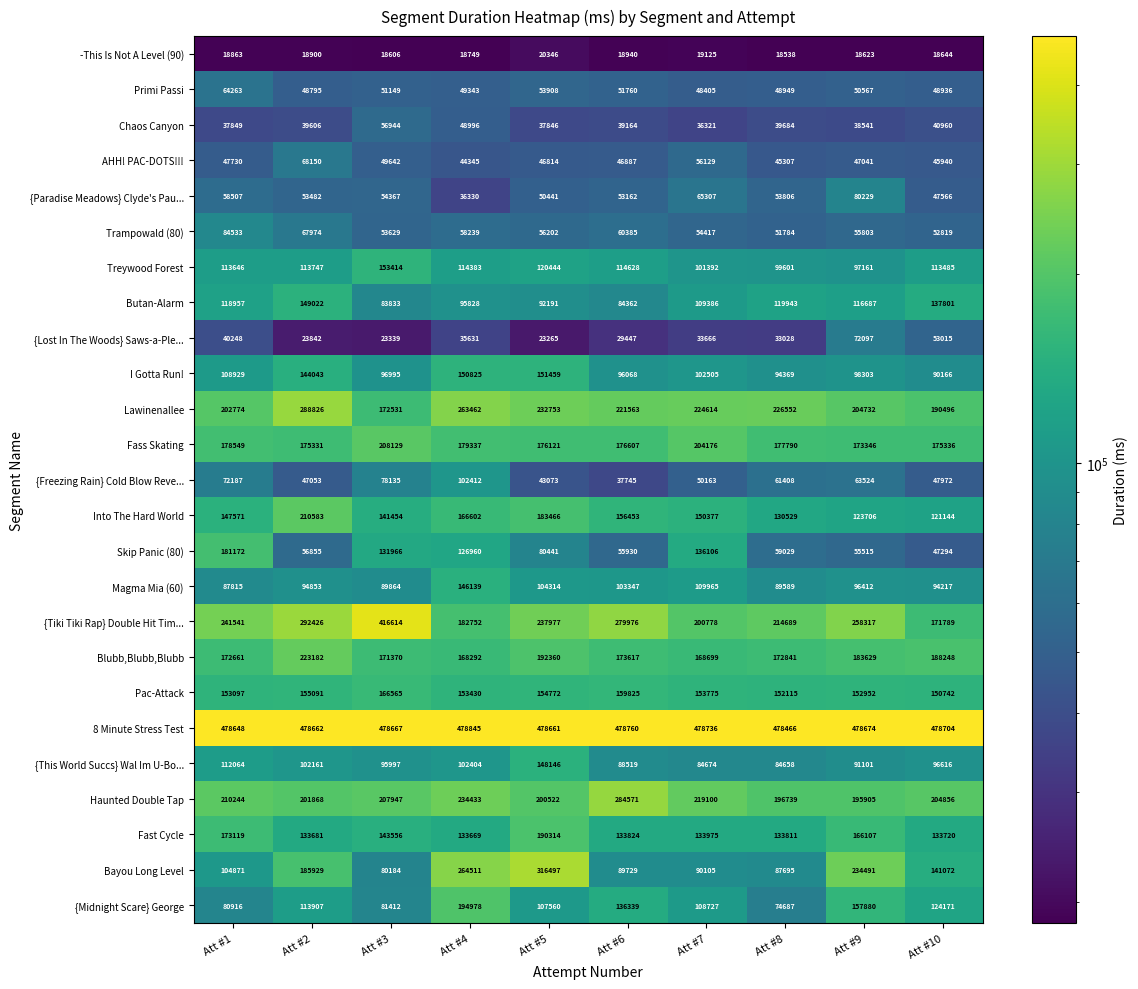

Rank the series by their maximum value, from lowest to highest.

-This Is Not A Level (90), Chaos Canyon, Primi Passi, AHH! PAC-DOTS!!!, {Lost In The Woods} Saws-a-Ple..., {Paradise Meadows} Clyde's Pau..., Trampowald (80), {Freezing Rain} Cold Blow Reve..., Magma Mia (60), {This World Succs} Wal Im U-Bo..., Butan-Alarm, I Gotta Run!, Treywood Forest, Pac-Attack, Skip Panic (80), Fast Cycle, {Midnight Scare} George, Fass Skating, Into The Hard World, Blubb,Blubb,Blubb, Haunted Double Tap, Lawinenallee, Bayou Long Level, {Tiki Tiki Rap} Double Hit Tim..., 8 Minute Stress Test